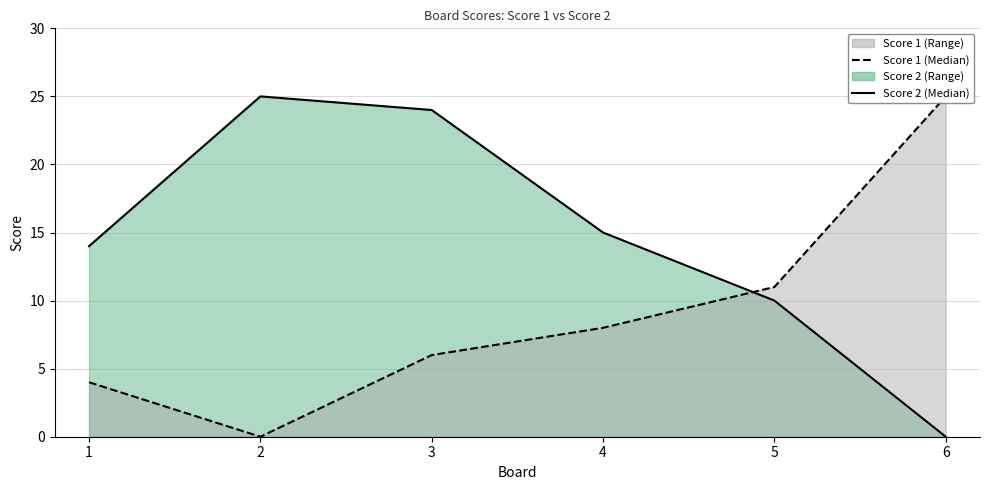

List the labels in order of Score 2 value, smallest first.

6, 5, 1, 4, 3, 2